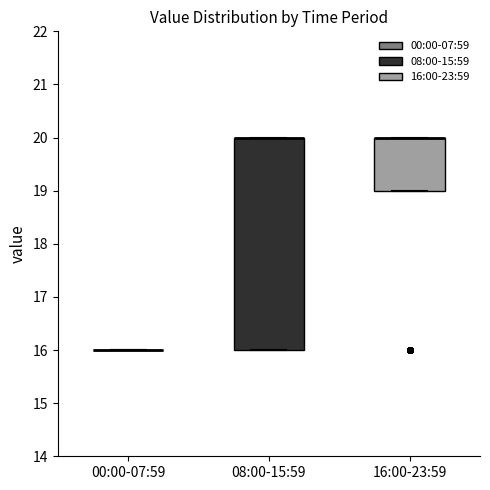

Where is the upper edge of the box for 08:00-15:59 on the y-axis? The values are not printed on the chart, so give them approximately, as read against the axis.

20